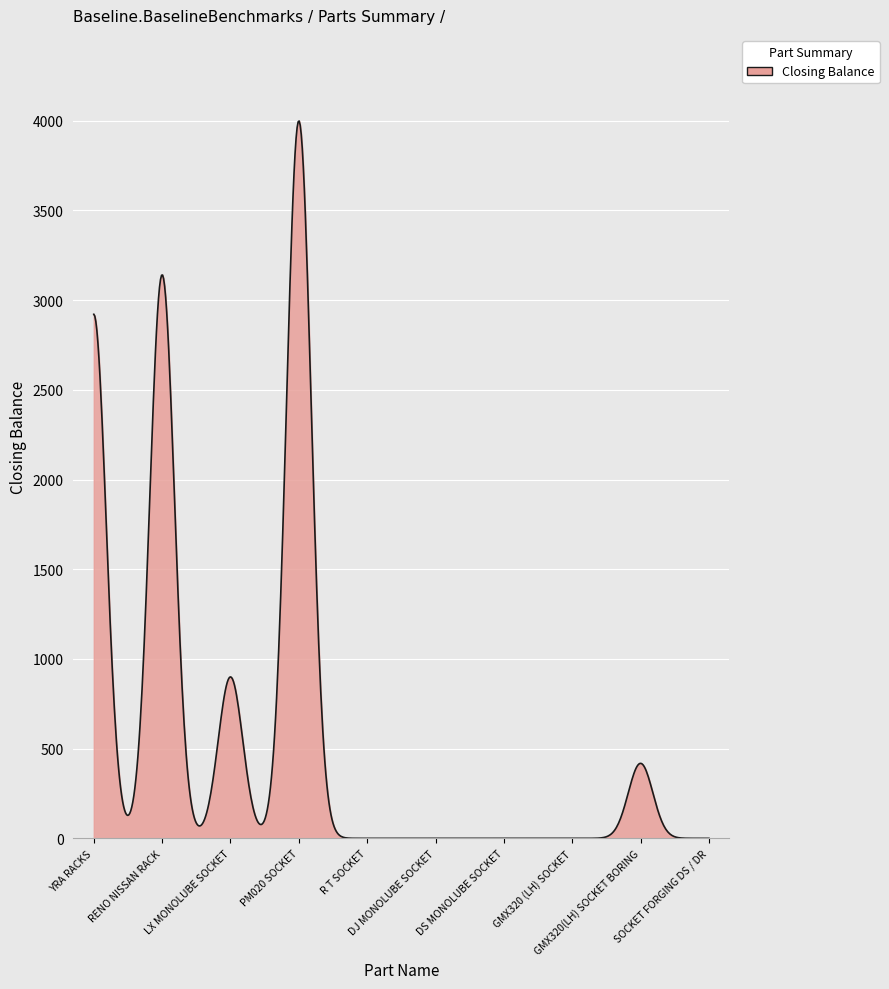

What is the difference between the maximum and minimum values?

3998.5